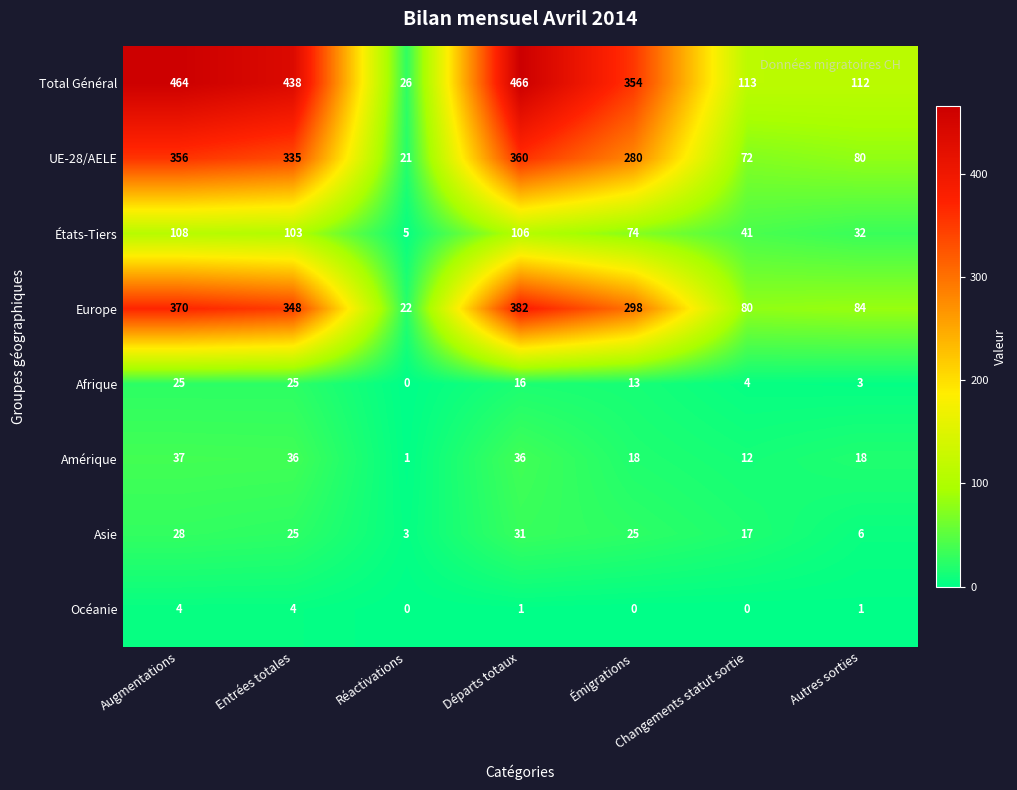

What is the lowest value of the Europe series?

22